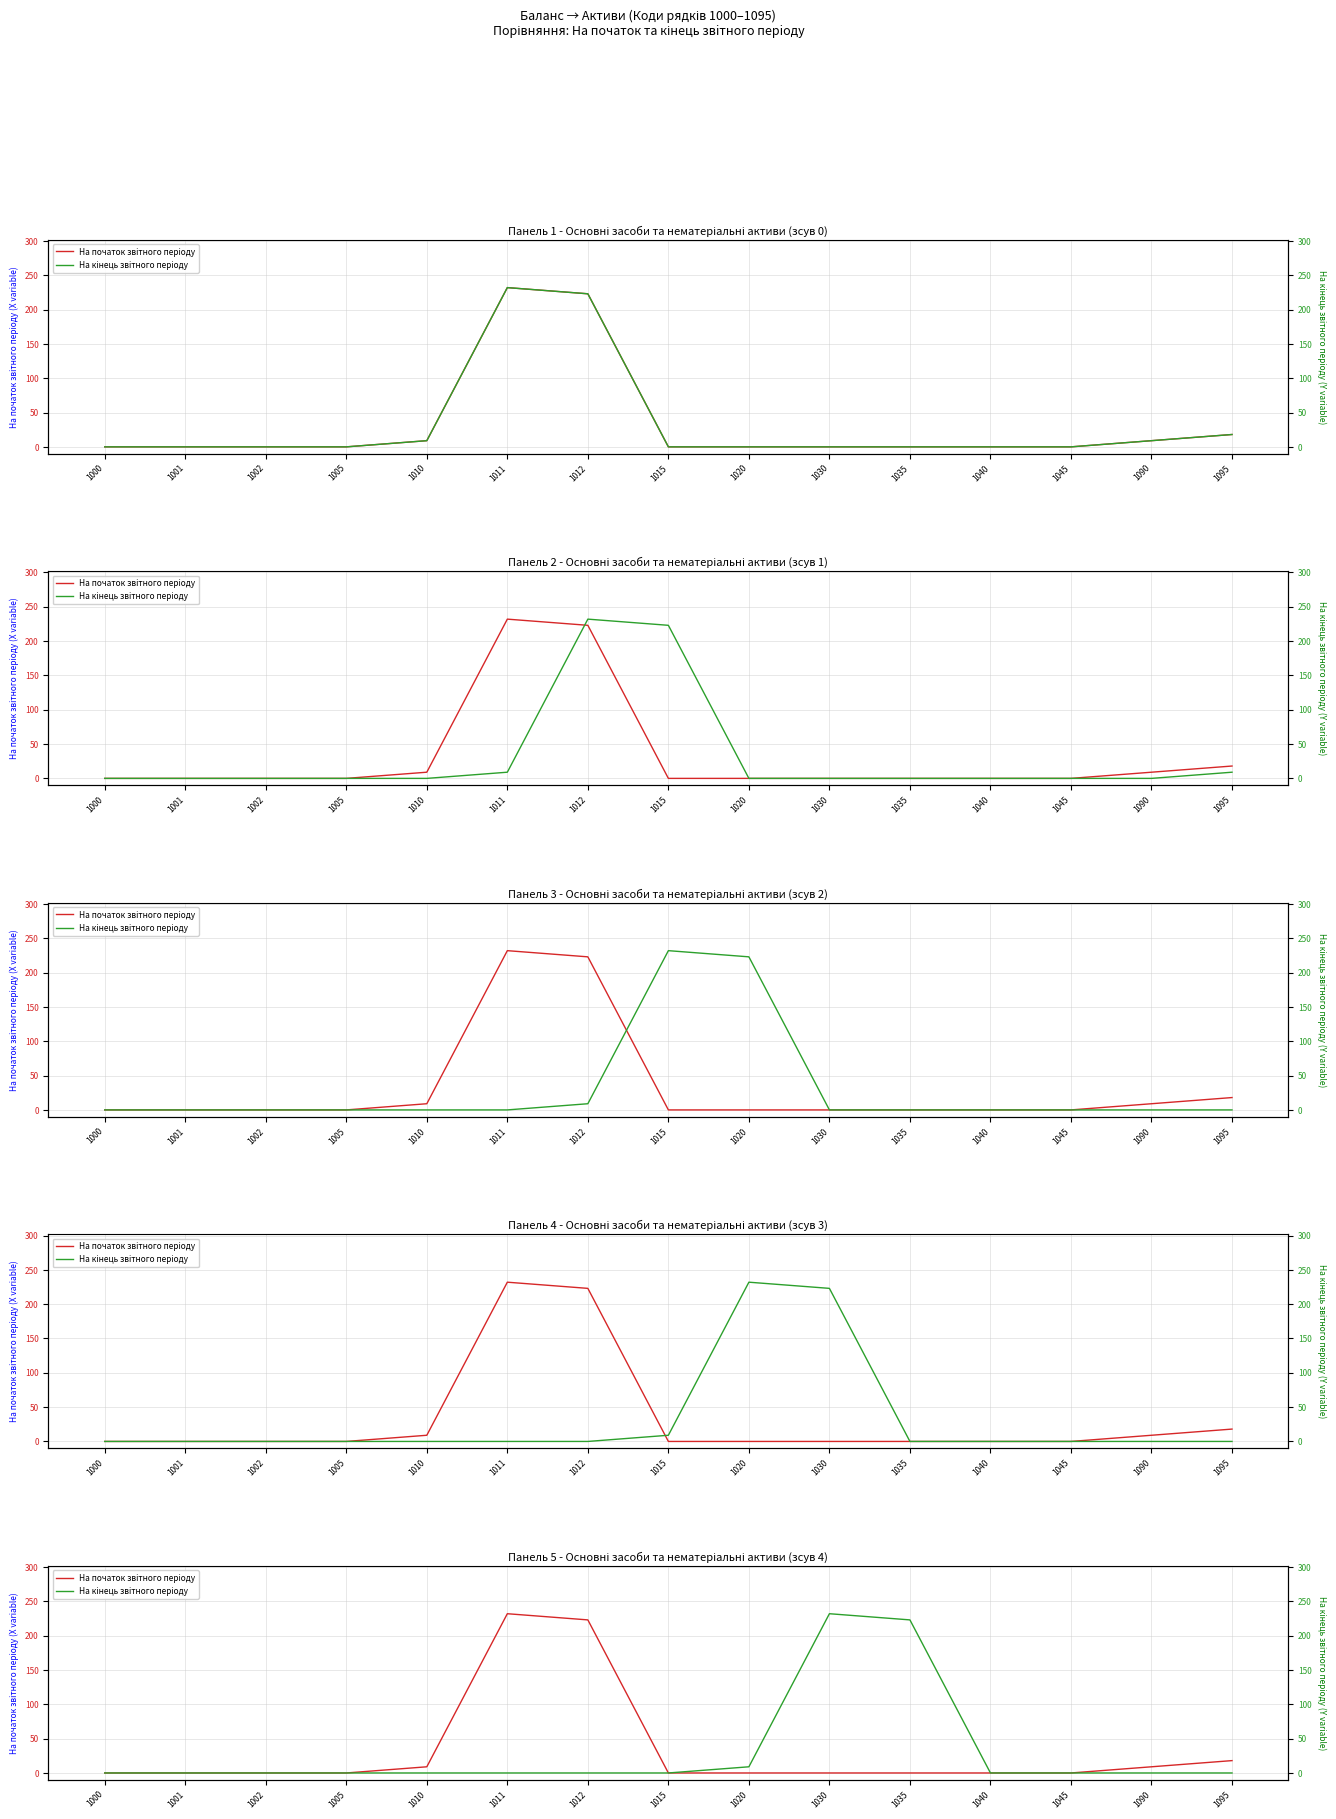

At which category does На кiнець звiтного перiоду reach its first local peak?

1030